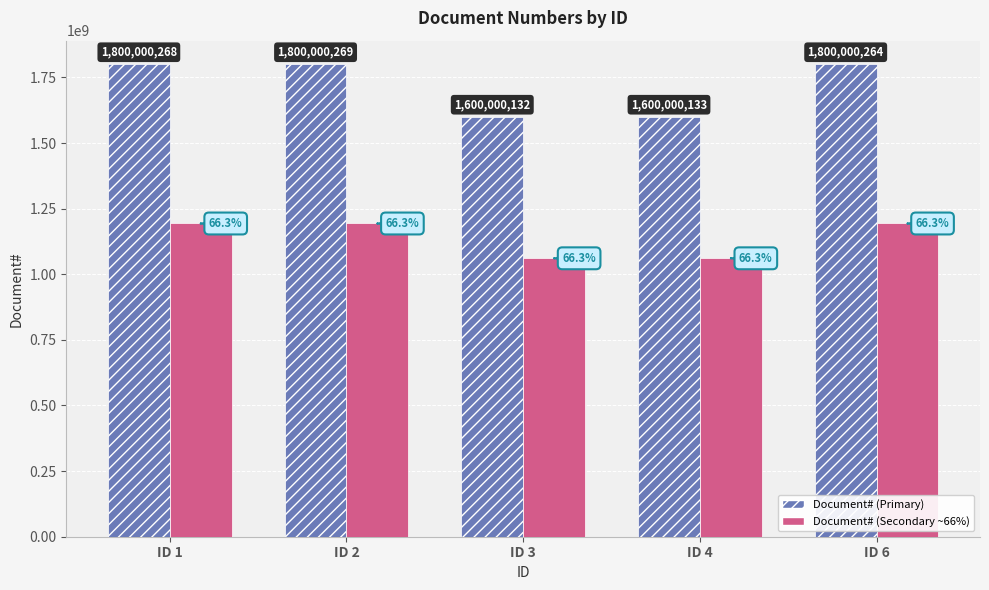

What is the value of the Document# (Primary) bar at the 3rd from the left?

1600000132